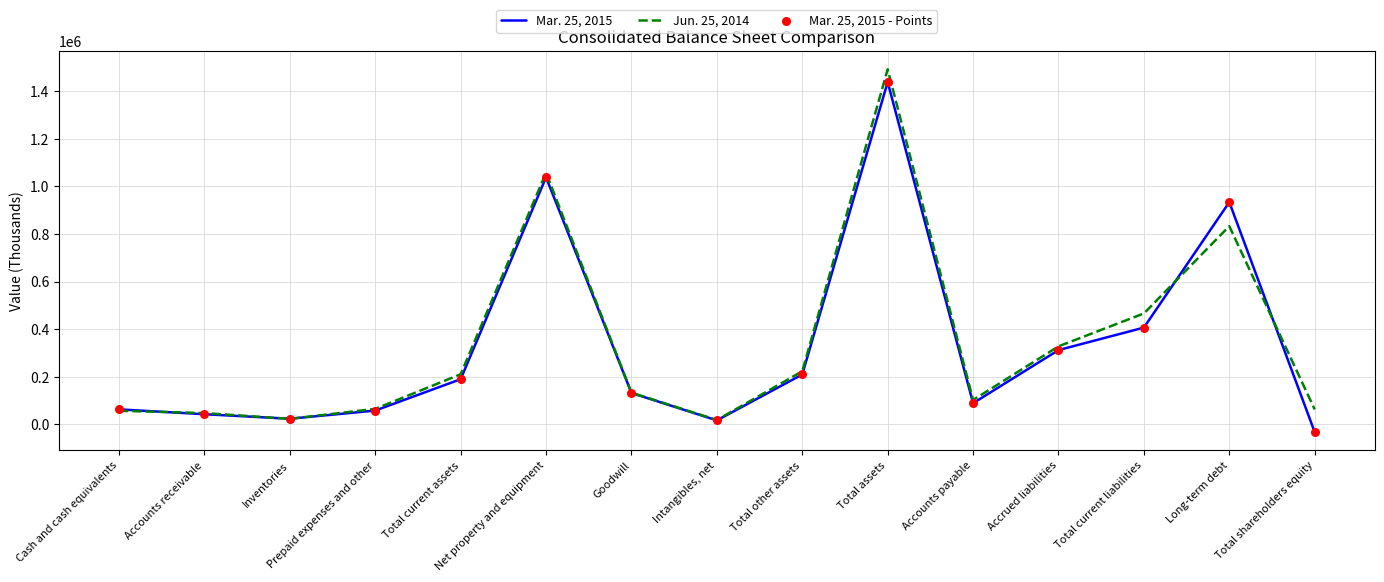

Between Total current assets and Goodwill, which series saw the biggest shift?

Jun. 25, 2014